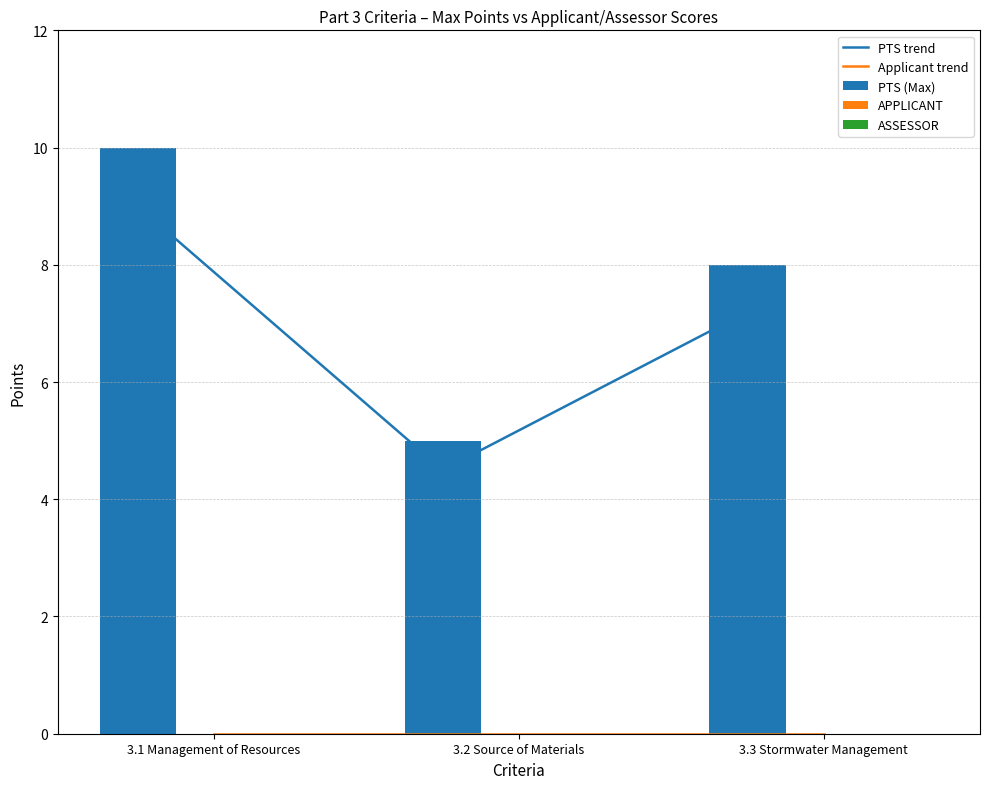

How many series are shown in this chart?

5